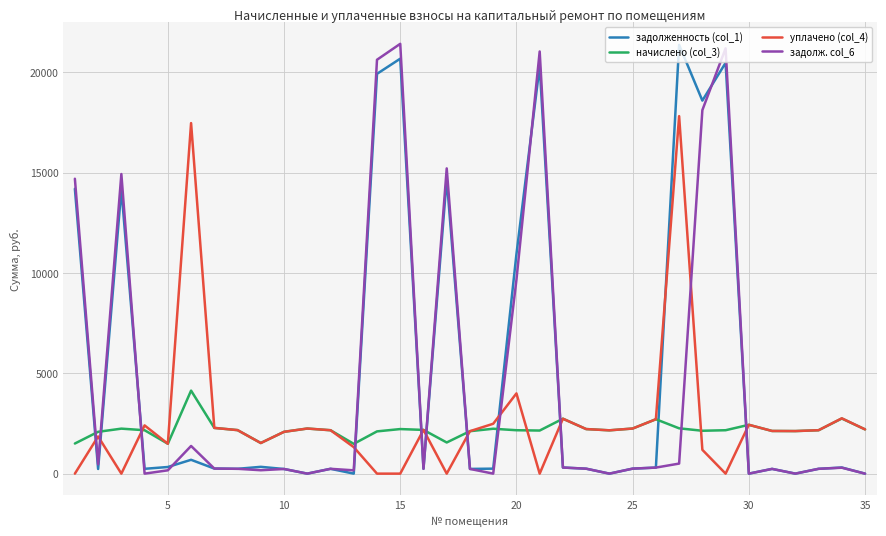

True or false: начислено (col_3) and задолж. col_6 cross at least once.

True